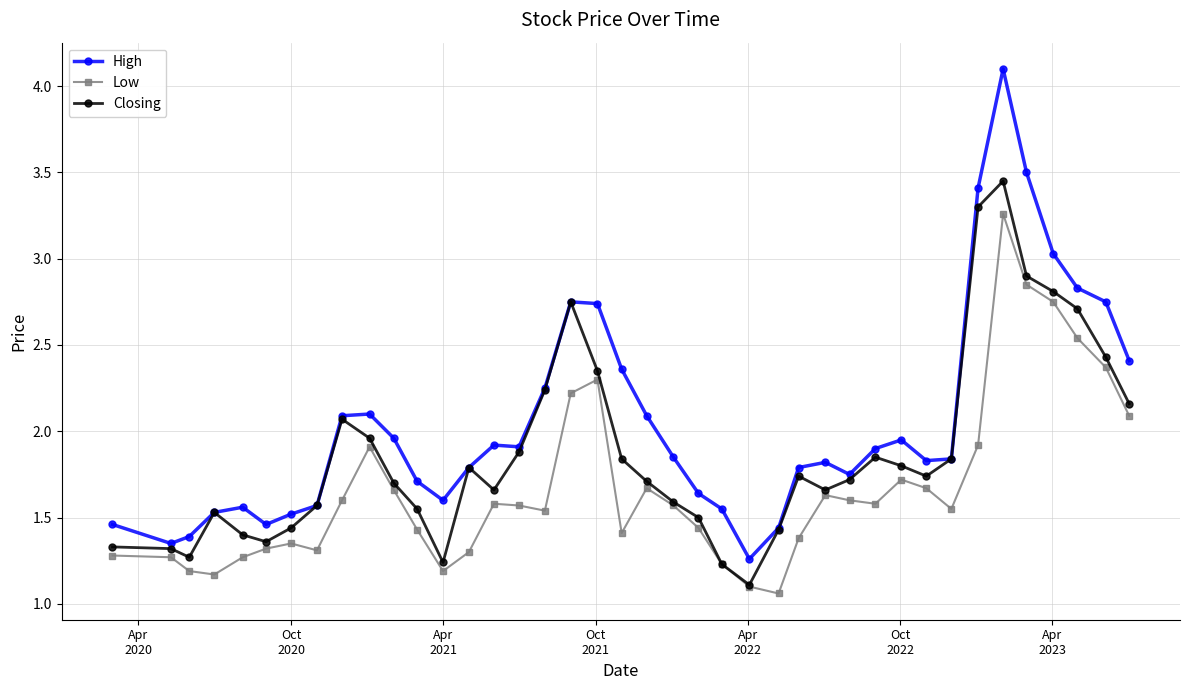

True or false: High and Low intersect in this chart.

False